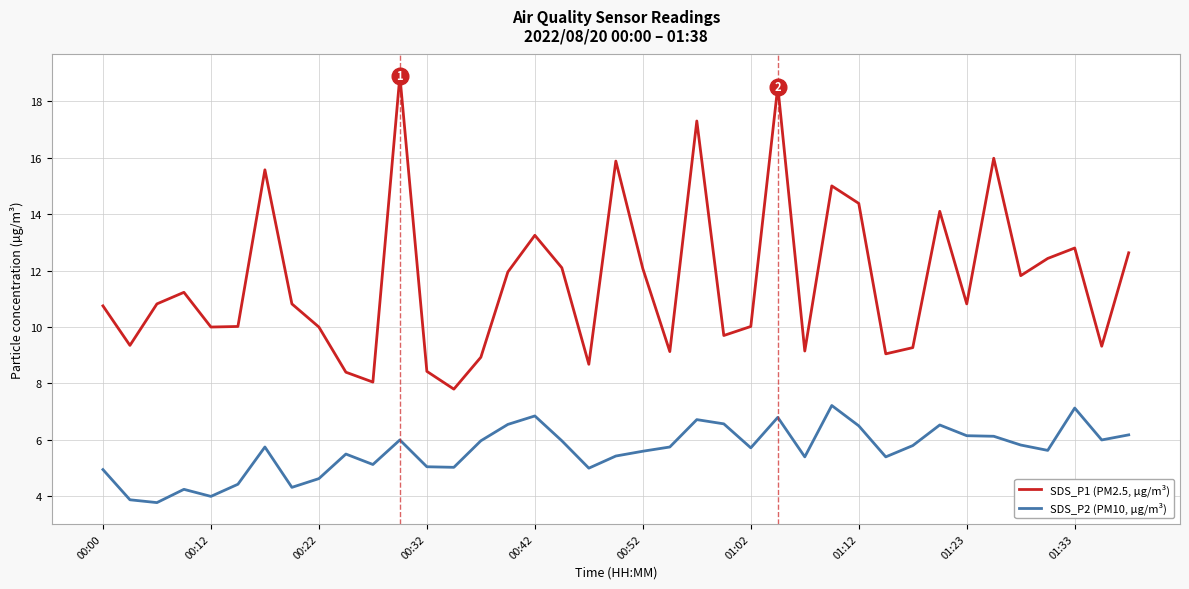

Which series has the widest spread of values?

SDS_P1 (PM2.5, µg/m³)